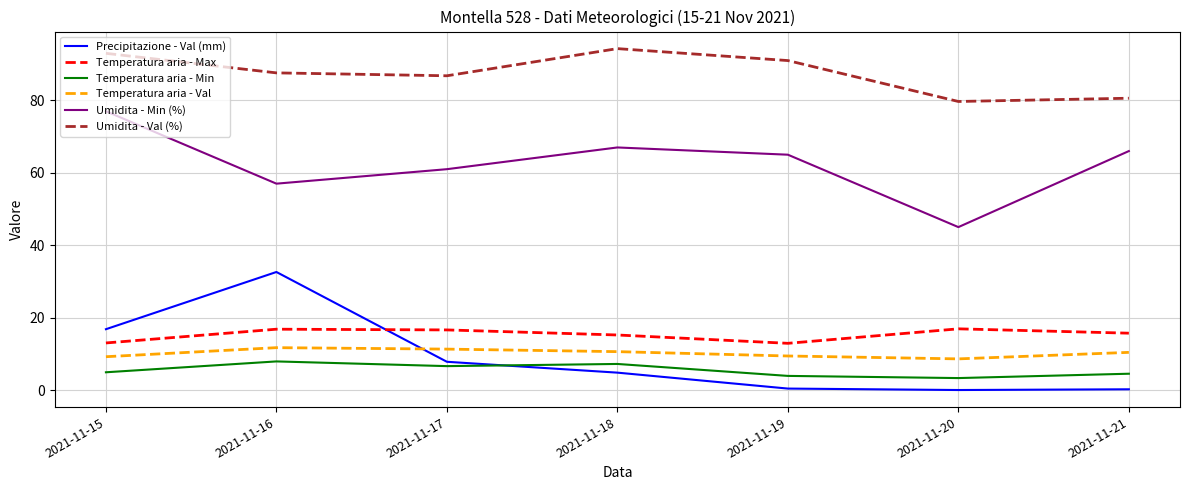

What are all the series names shown in the legend?

Precipitazione - Val (mm), Temperatura aria - Max, Temperatura aria - Min, Temperatura aria - Val, Umidita - Min (%), Umidita - Val (%)